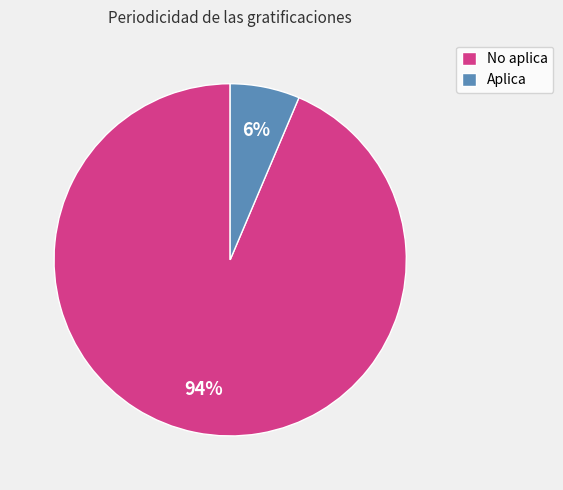

Is the sum of No aplica and Aplica greater than half?

Yes